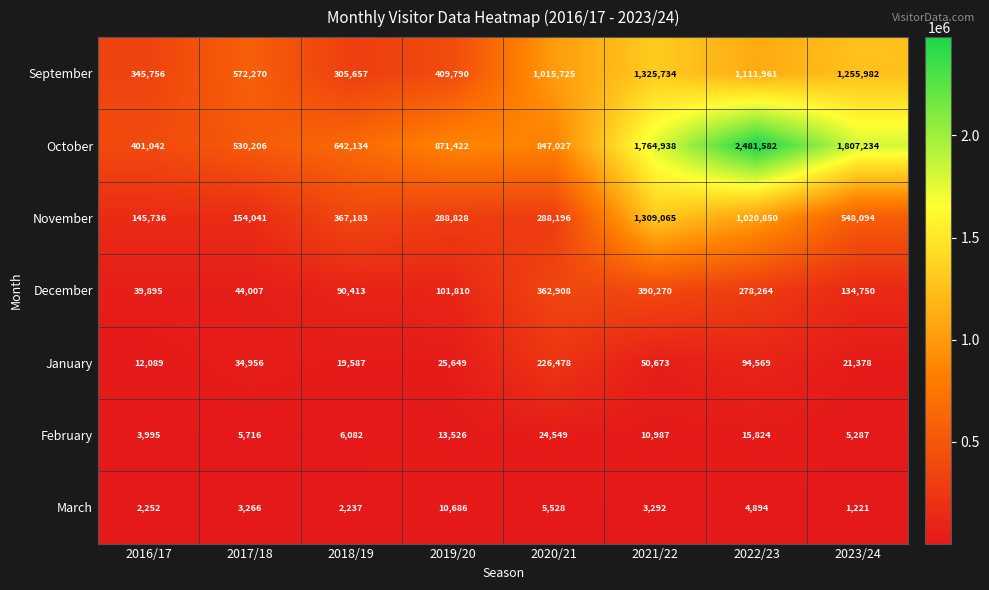

What is the minimum value shown in the chart?

1221